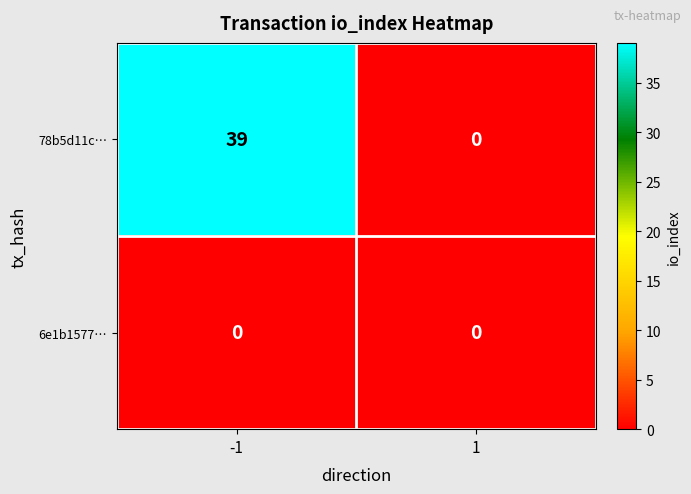

Is the value of 6e1b1577… at 1 greater than the value of 78b5d11c… at -1?

No